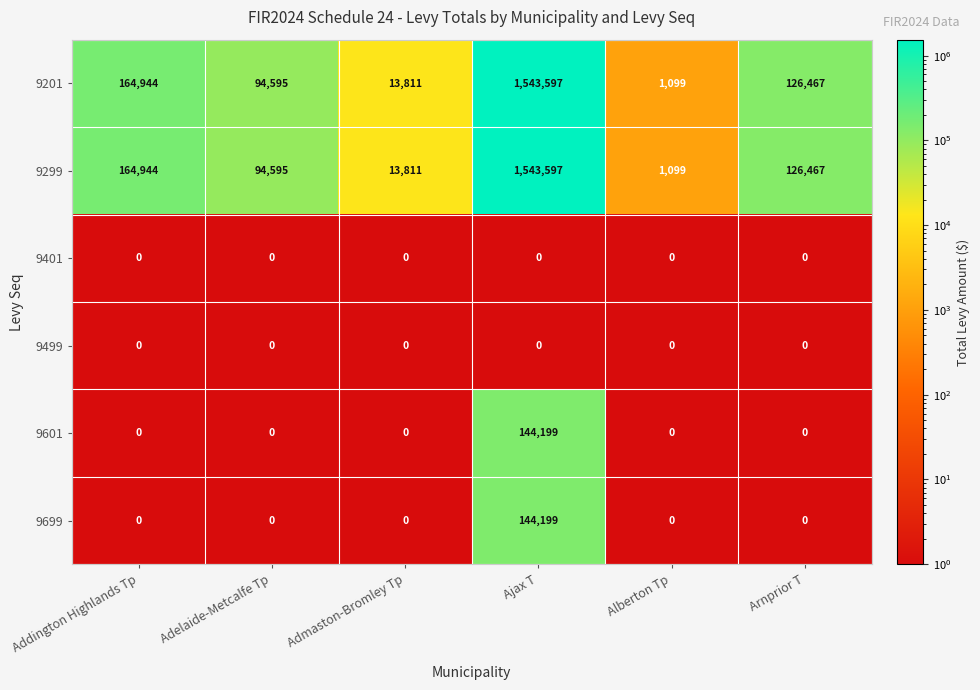

At which category is the sum across all series the highest?

Ajax T